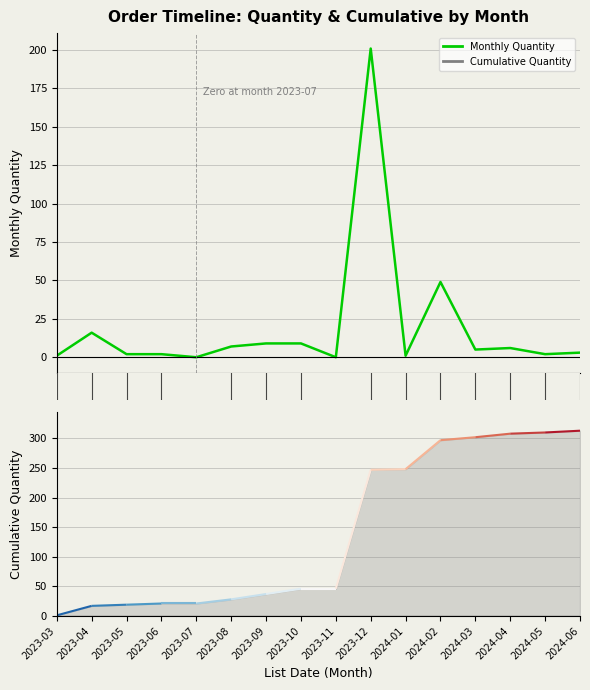

Where is the first local minimum?

2023-07